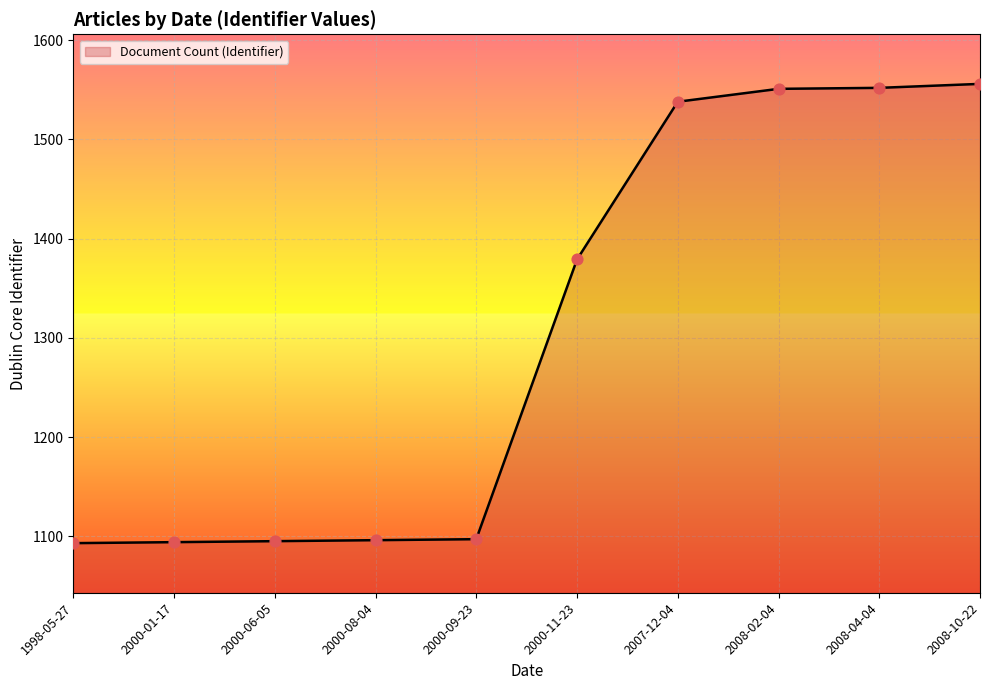

What is the ratio of the value at 2000-01-17 to the value at 2000-08-04?

1.0